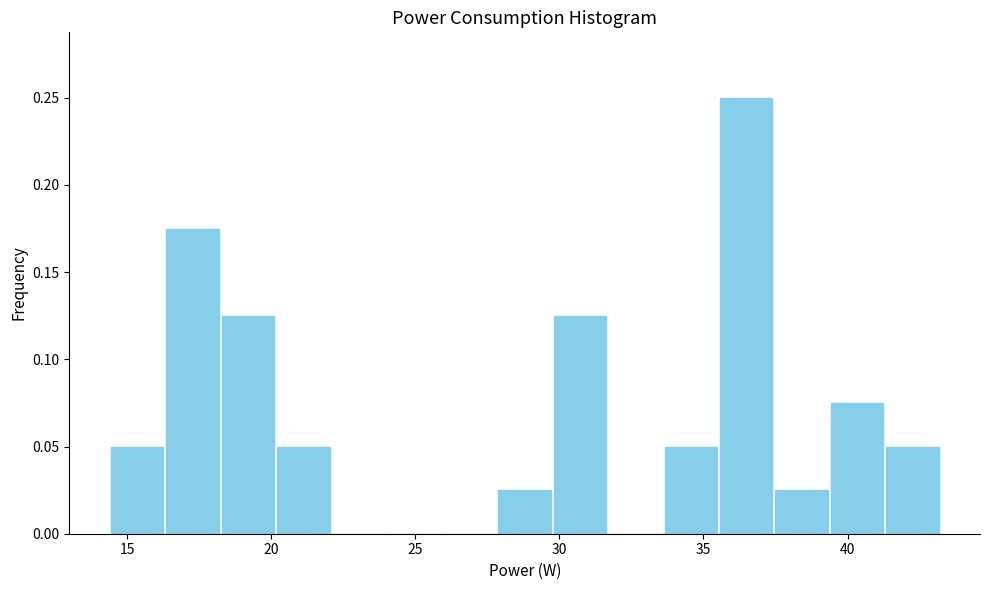

Around what value on the x-axis is the tallest bar? Give the approximate position of its centre, as read against the axis.

36.5